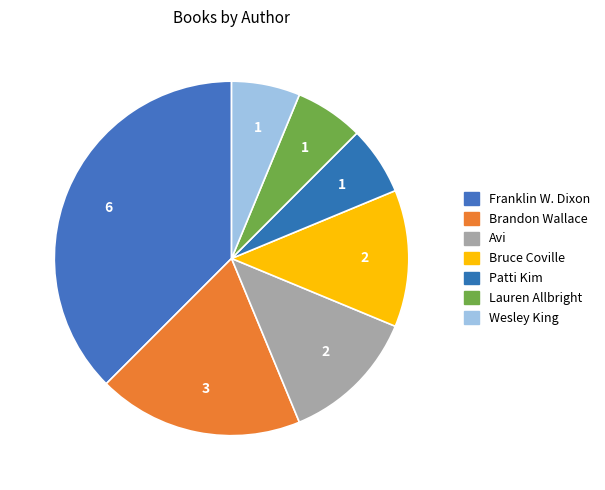

Is there a majority slice in this chart?

No